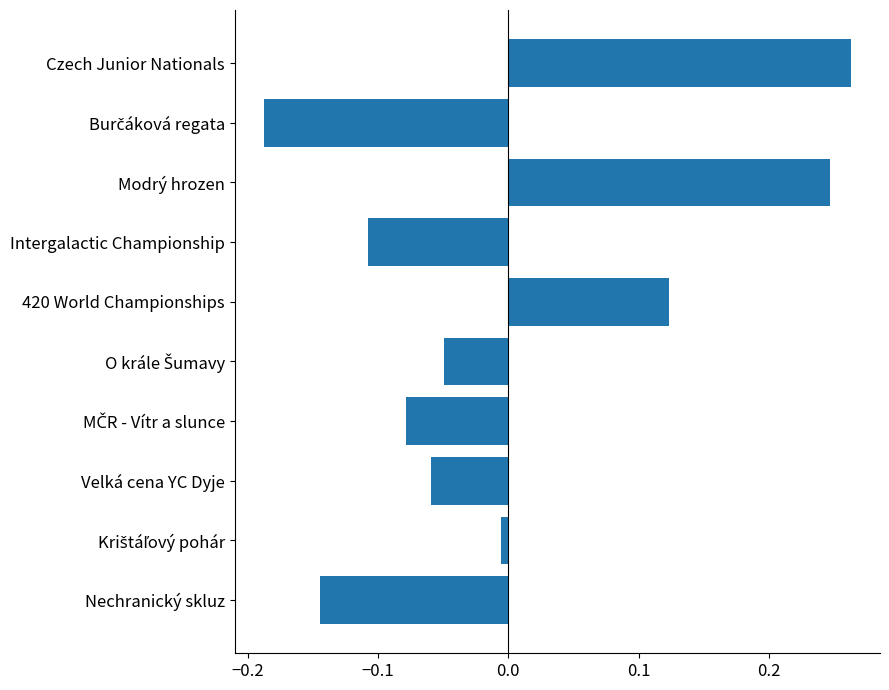

What is the difference between the values at Modrý hrozen and Nechranický skluz?

0.4